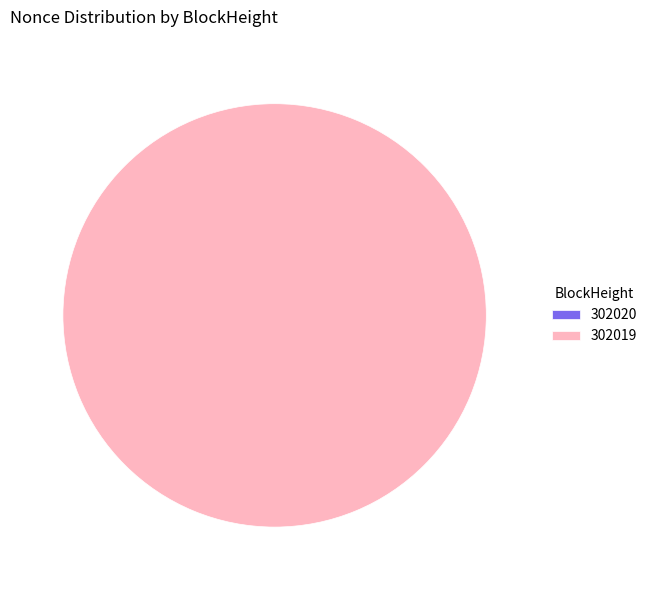

Which has a higher value, 302020 or 302019?

302019